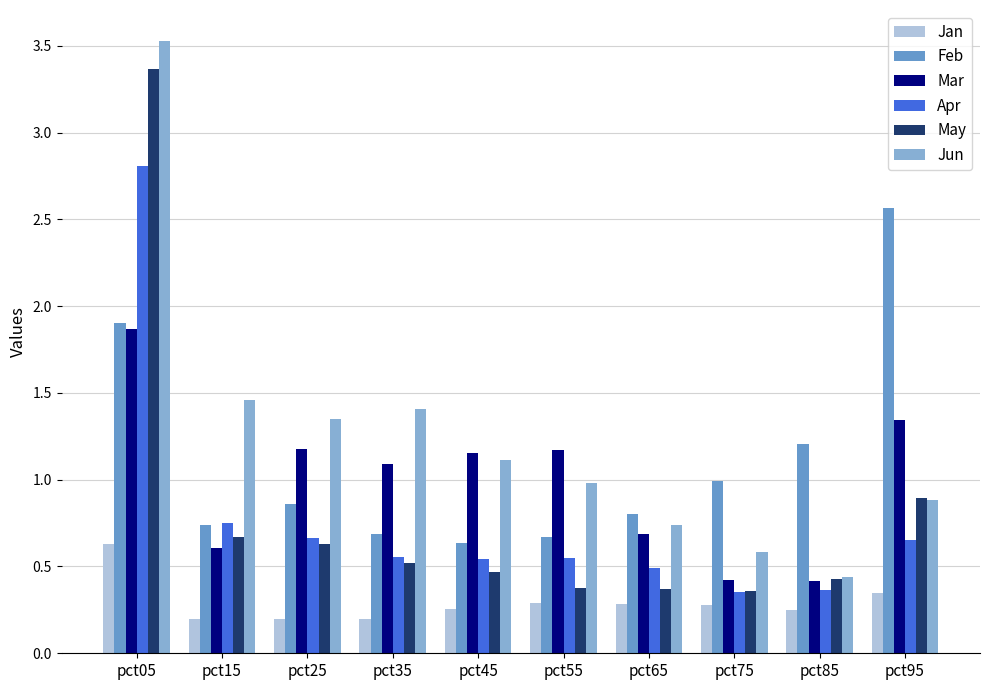

True or false: Jun has a value of 0.4 at pct45.

False